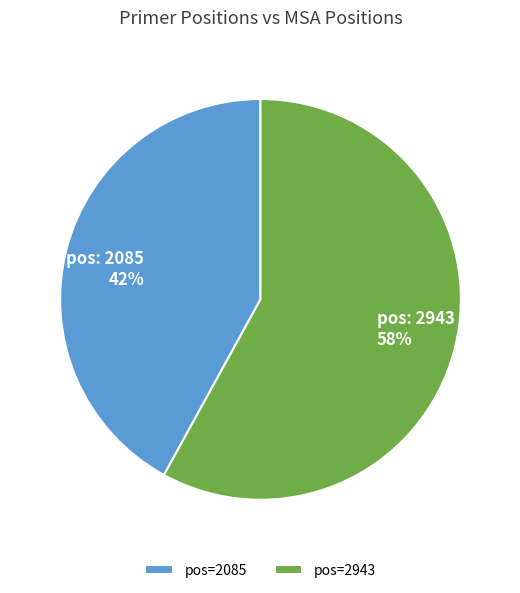

To the nearest percent, what portion does pos=2943 represent?

58%